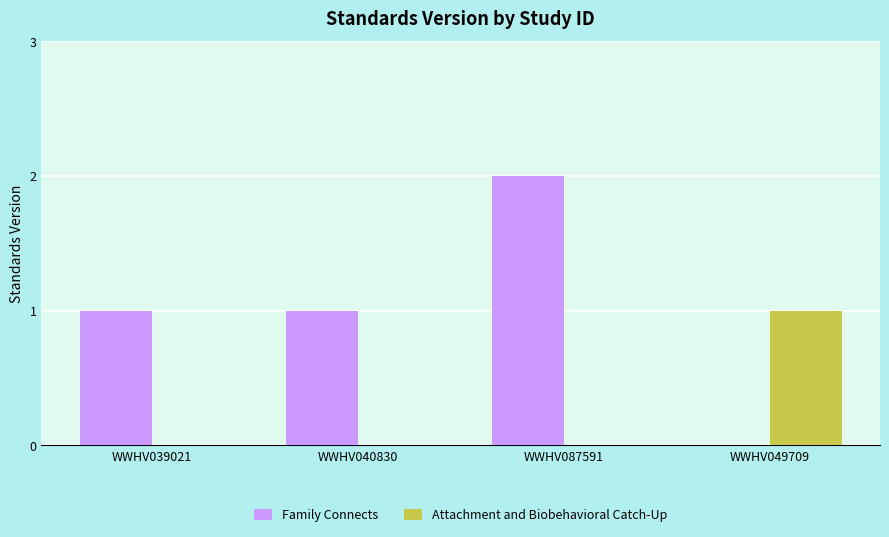

Are the bars grouped side by side (vs. stacked)?

Yes